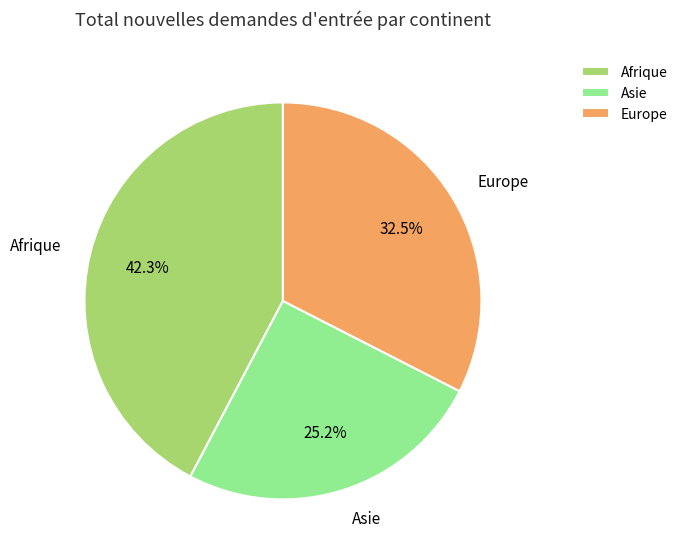

Is it true that Afrique is 28% of the pie?

False